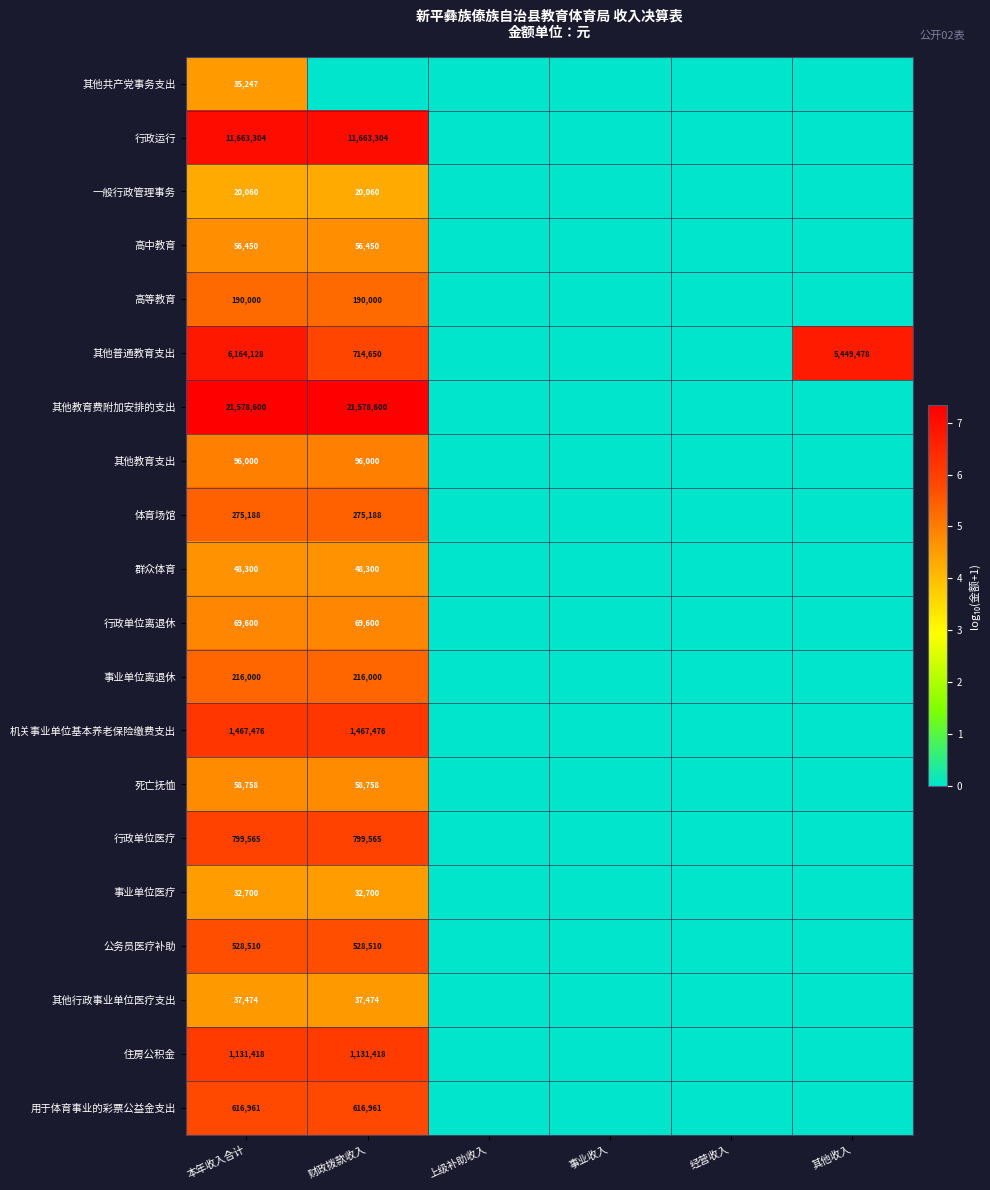

List the series in order of their peak value, highest first.

其他教育费附加安排的支出, 行政运行, 其他普通教育支出, 机关事业单位基本养老保险缴费支出, 住房公积金, 行政单位医疗, 用于体育事业的彩票公益金支出, 公务员医疗补助, 体育场馆, 事业单位离退休, 高等教育, 其他教育支出, 行政单位离退休, 死亡抚恤, 高中教育, 群众体育, 其他行政事业单位医疗支出, 其他共产党事务支出, 事业单位医疗, 一般行政管理事务